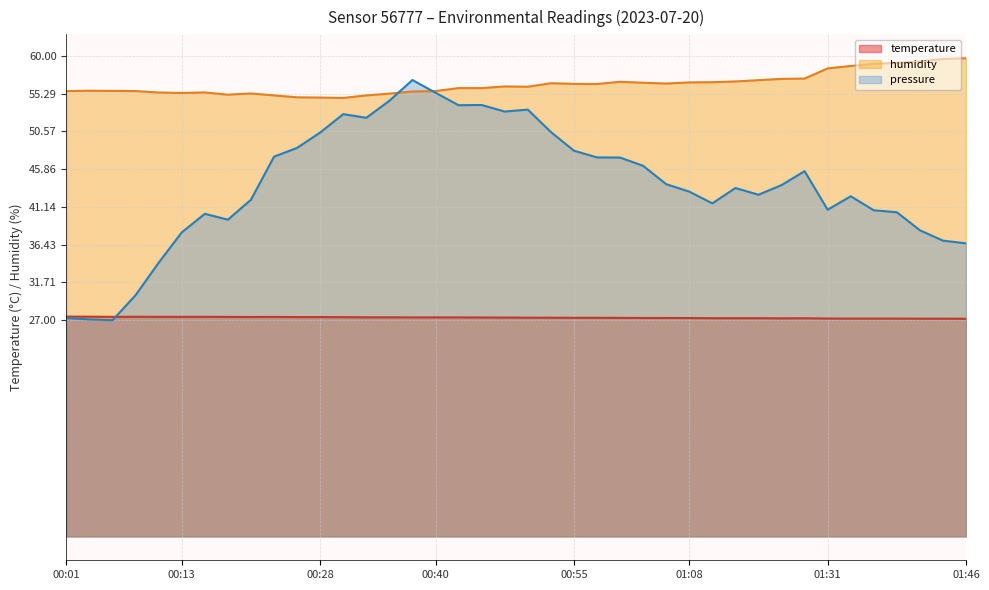

Read the humidity value at 00:45.

56.0